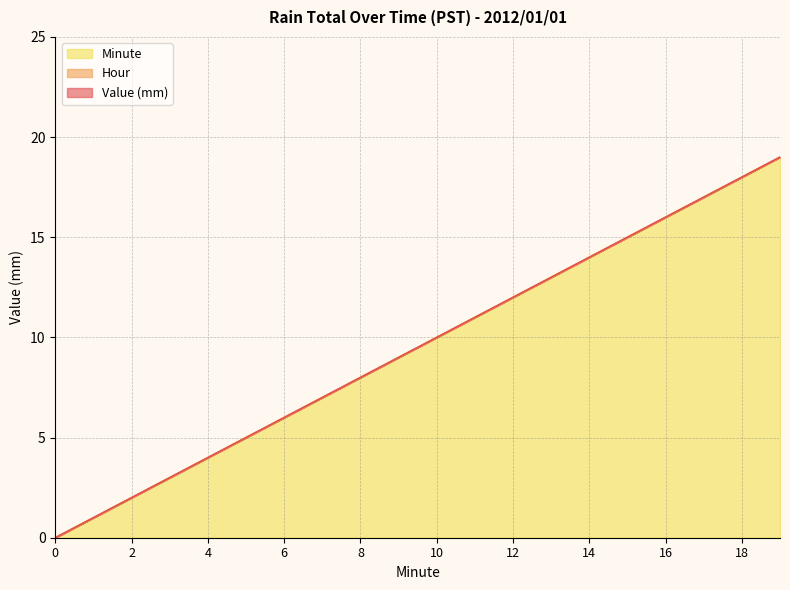

Where is Minute nearest to the value 9?

9